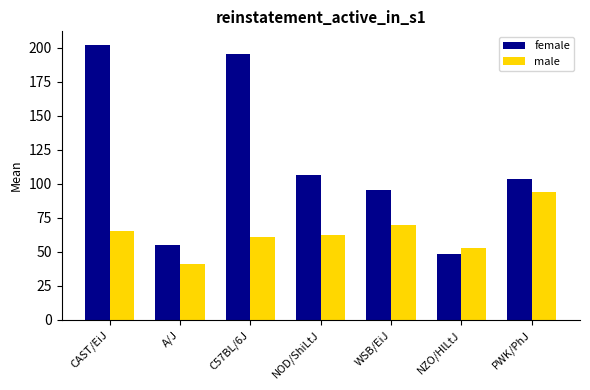

What position from the right is C57BL/6J?

5